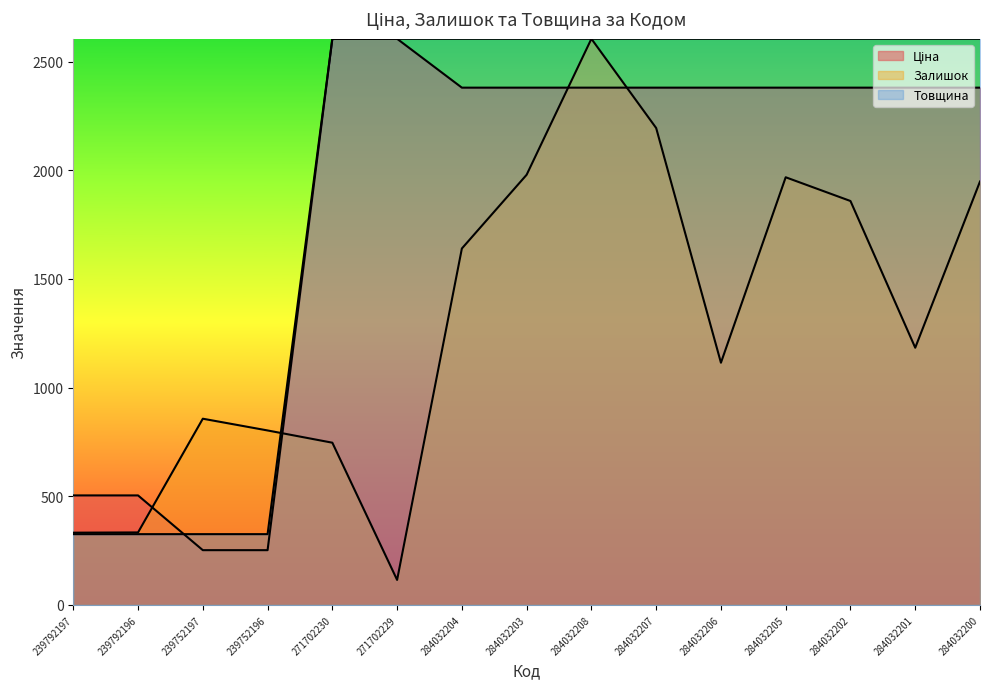

What is the difference between the highest and lowest values at 284032202?

746.4